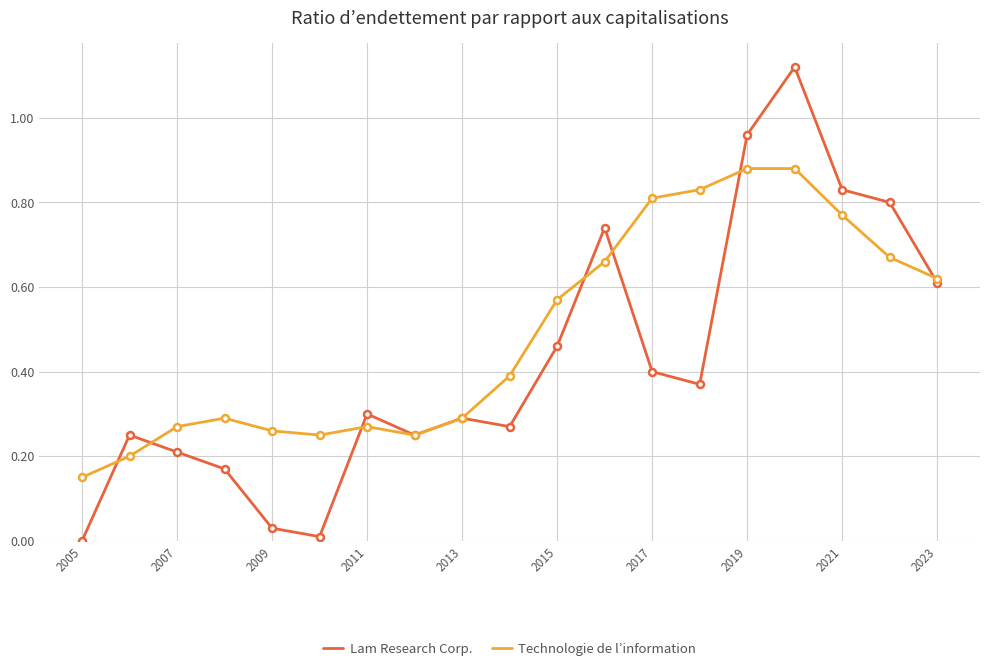

What are all the series names shown in the legend?

Lam Research Corp., Technologie de l’information